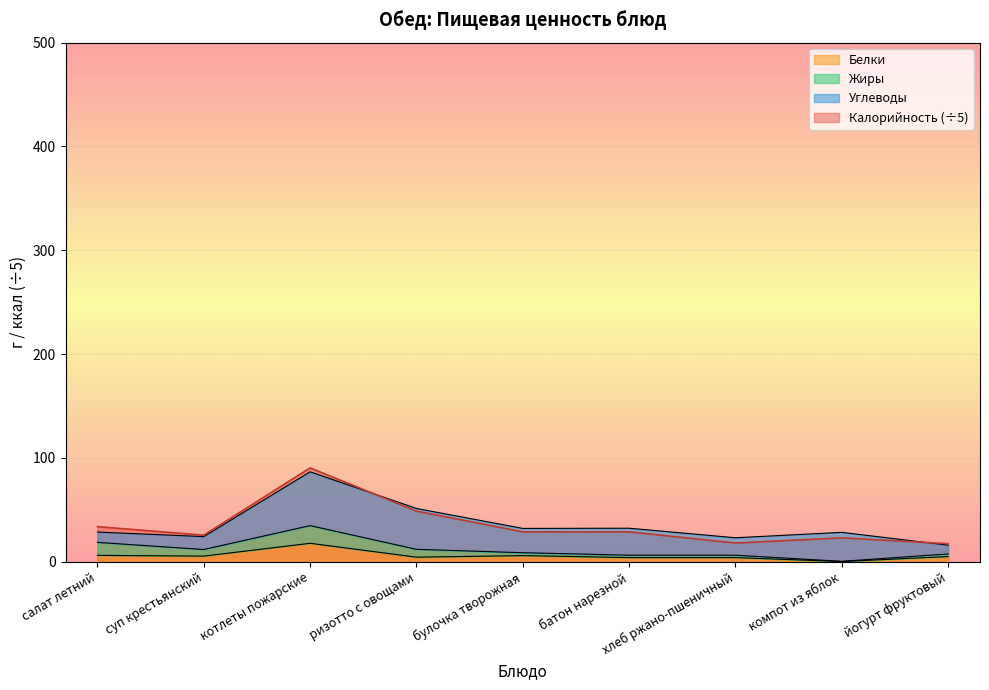

Between йогурт фруктовый and суп крестьянский, which is larger?

суп крестьянский